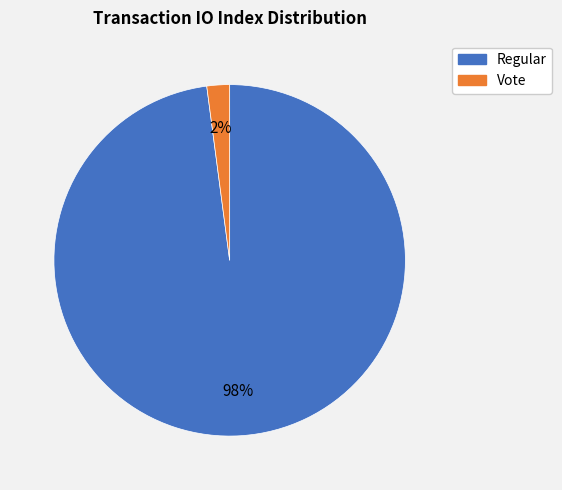

The Vote slice represents 2% of the pie. True or false?

True